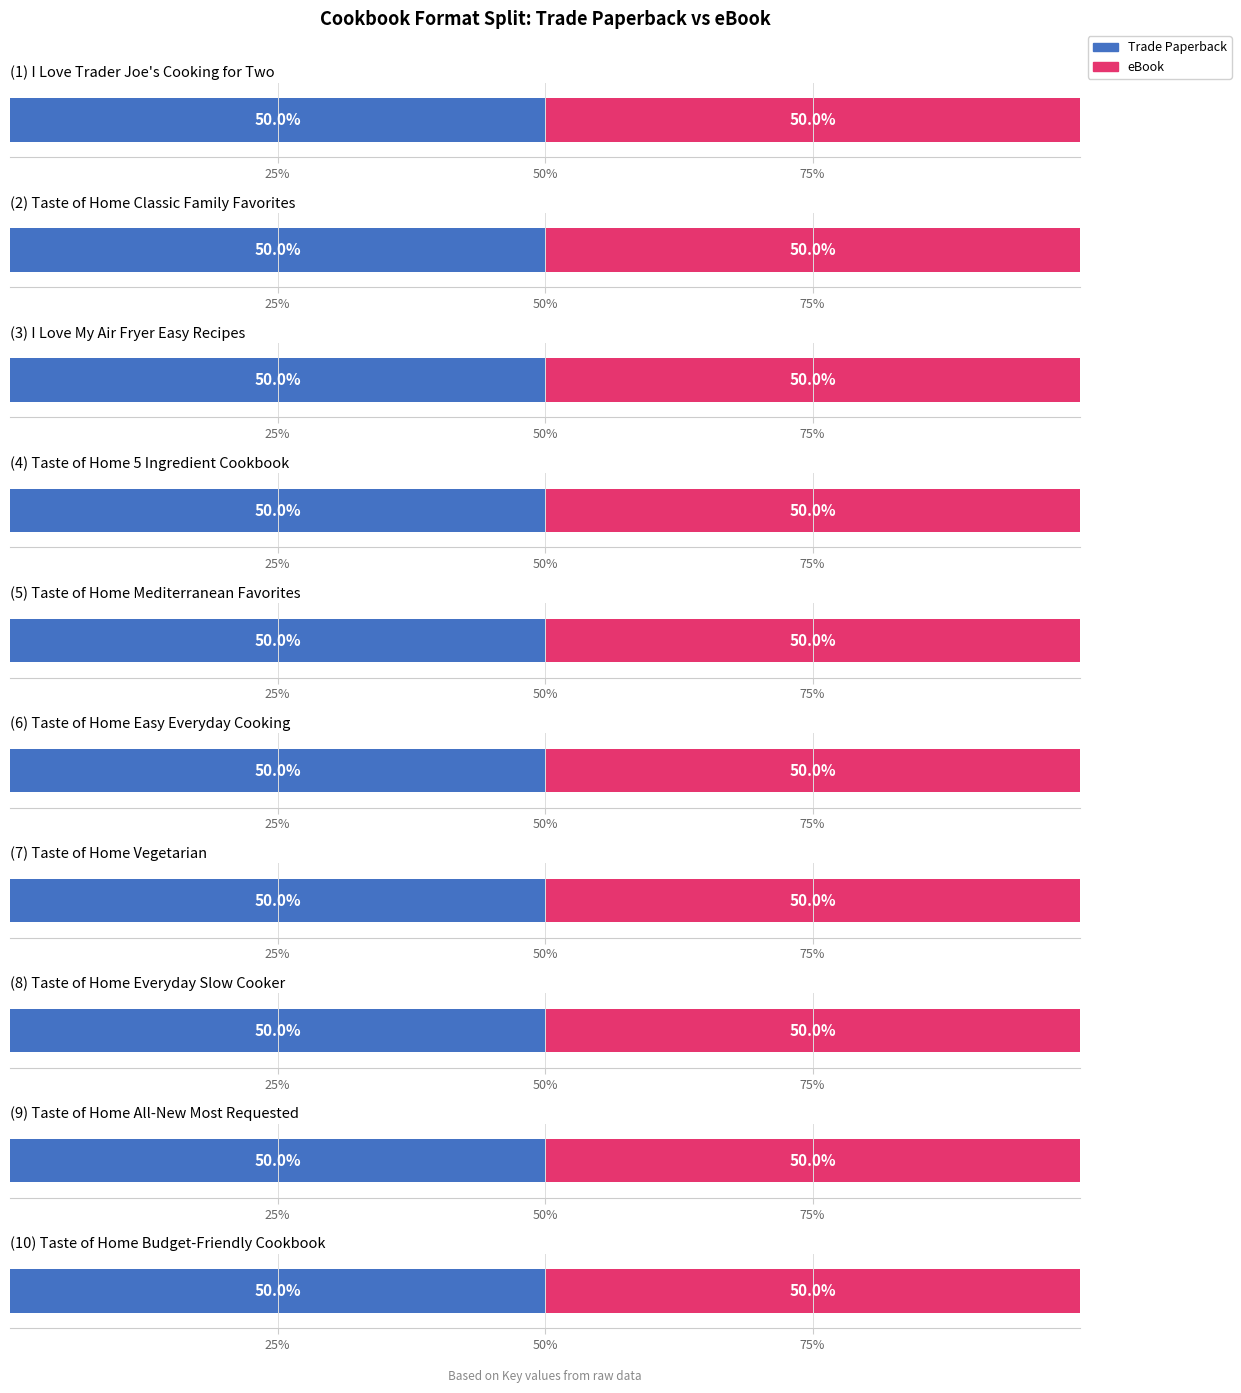

At which label does eBook reach its minimum?

Taste of Home All-New Most Requested